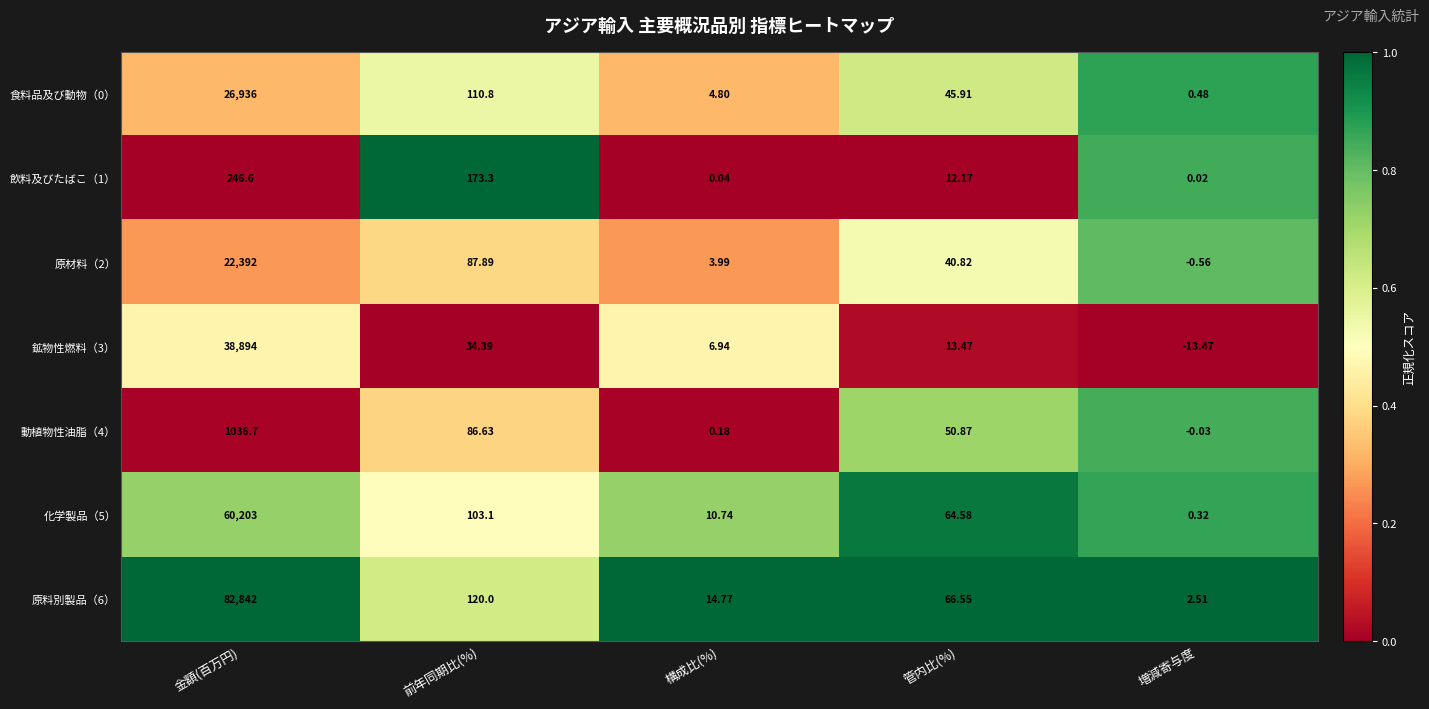

Which category has the highest value across all series?

金額(百万円)